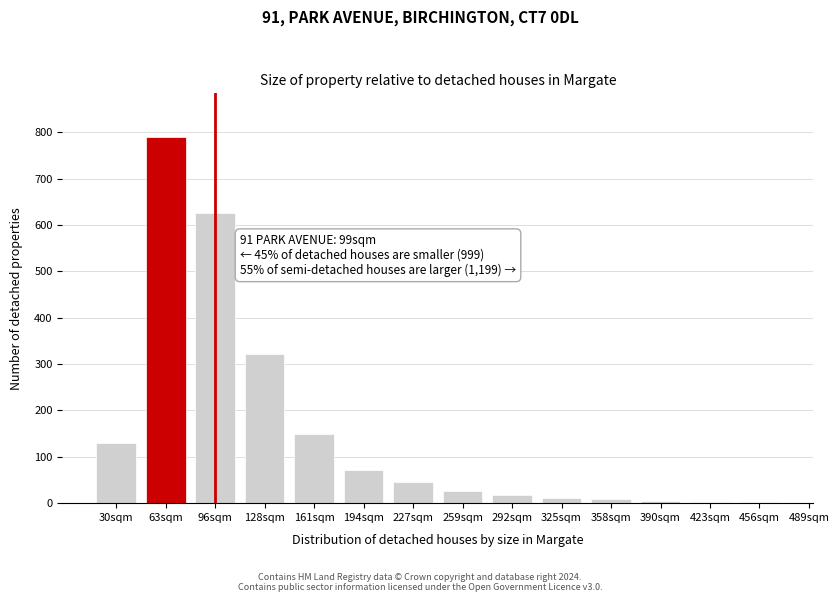

The value at 63sqm is 789. True or false?

True